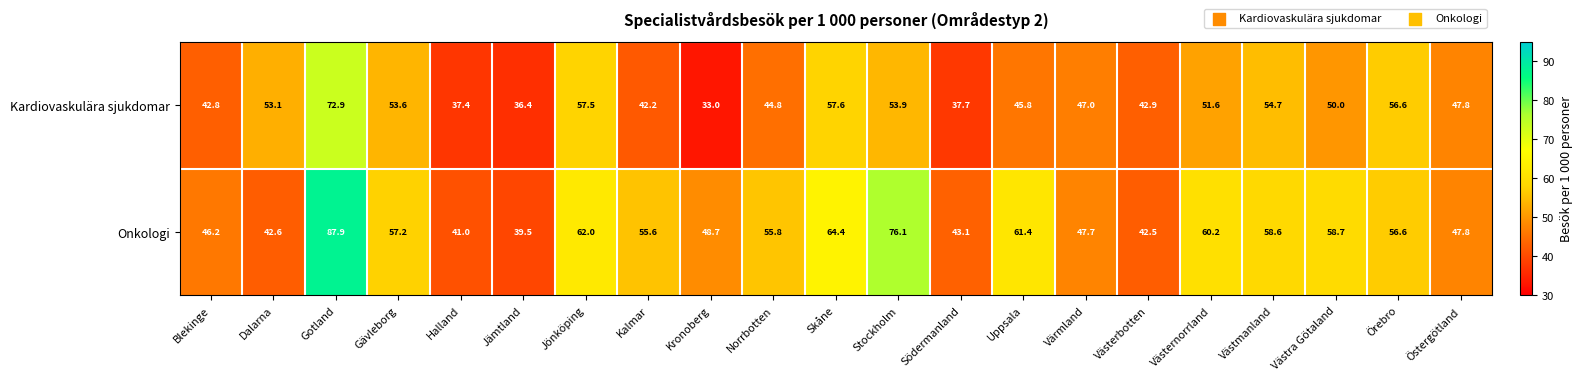

True or false: Kardiovaskulära sjukdomar has a value of 15.1 at Kronoberg.

False